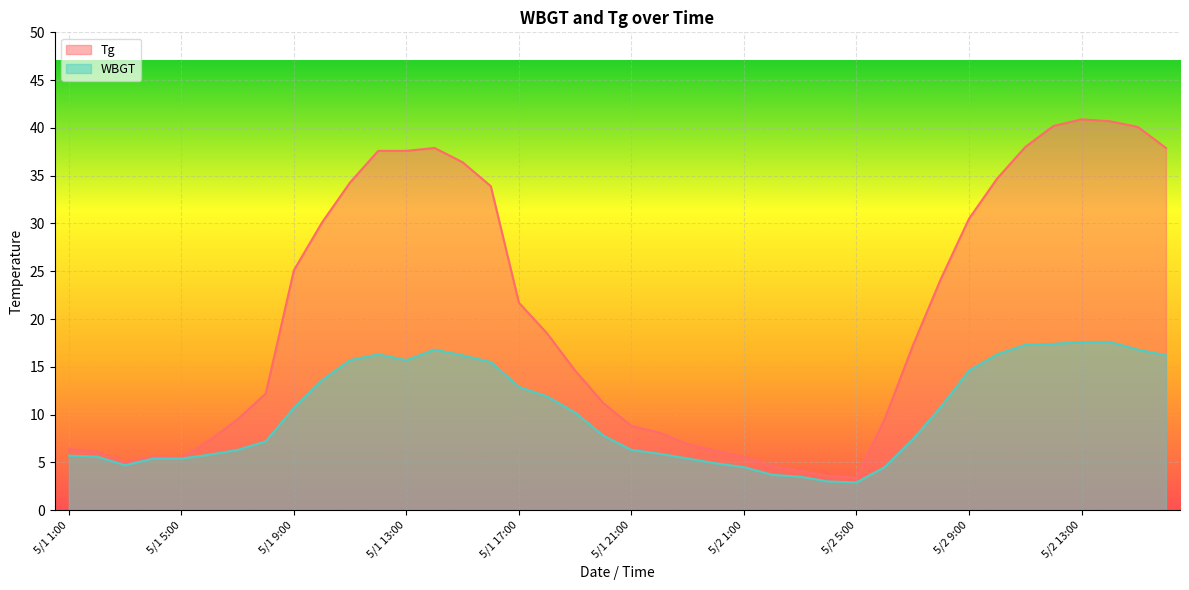

How many lines are shown in the chart?

2